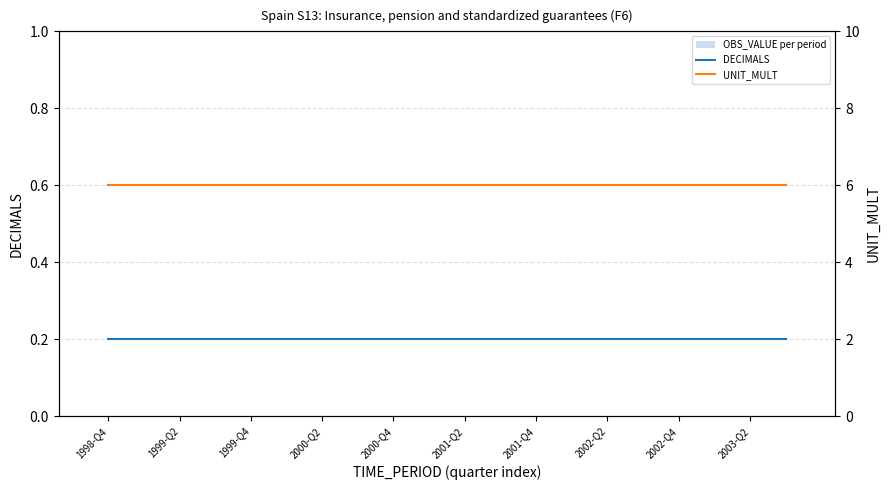

Which category has the highest value across all series?

1998-Q4